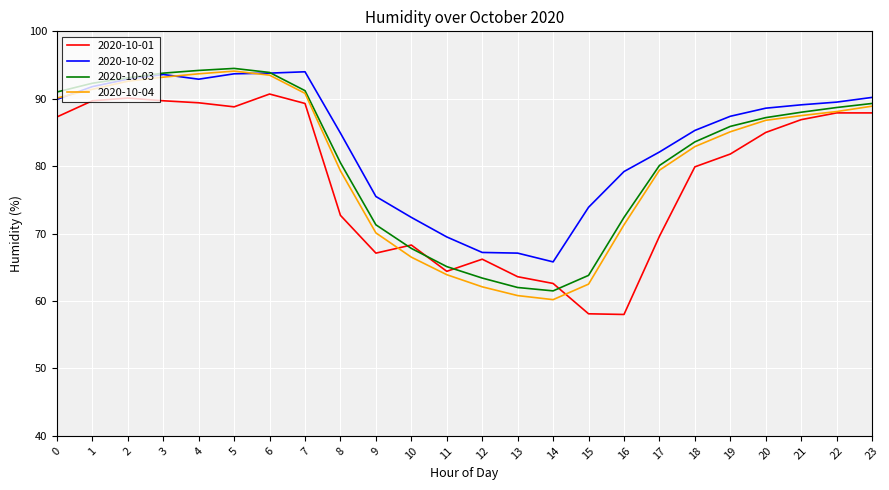

What is the difference between the 2020-10-01 values at 6 and 16?

32.7